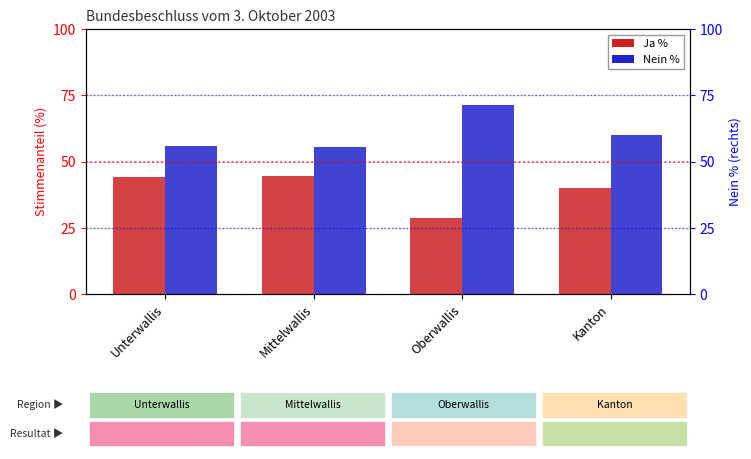

What is the label of the 3rd bar from the right?

Mittelwallis